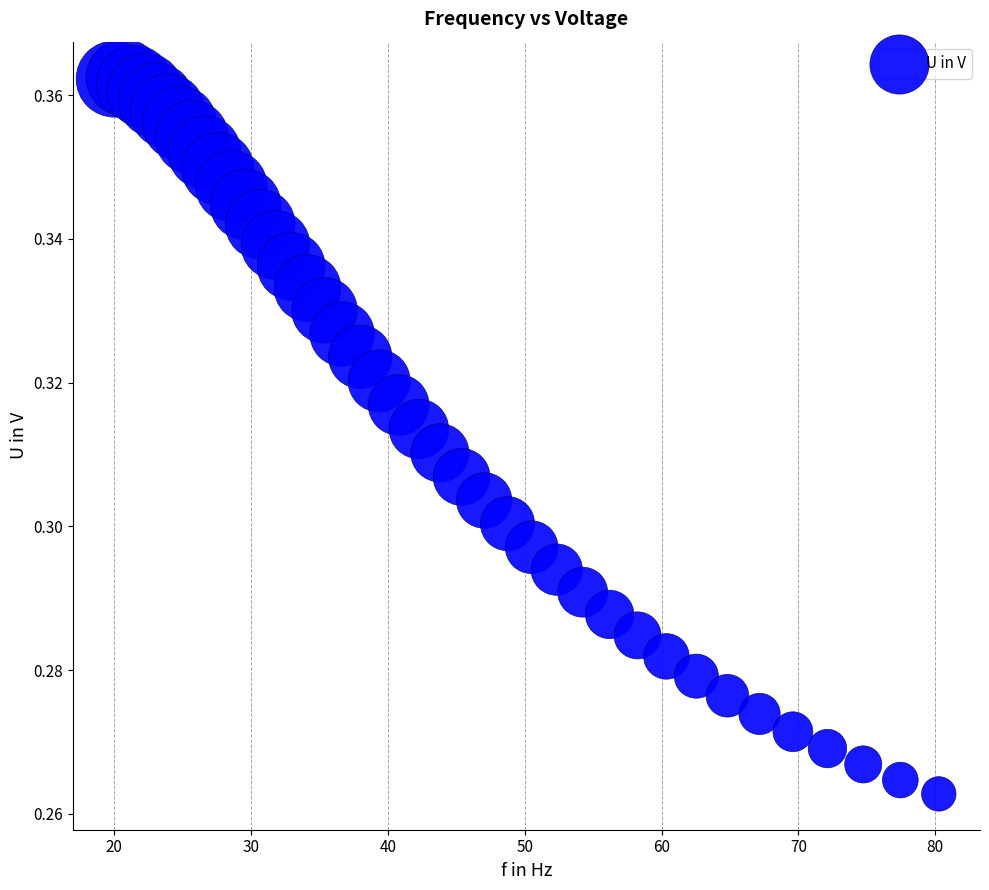

What is the range of X values (max minus min)?

60.3